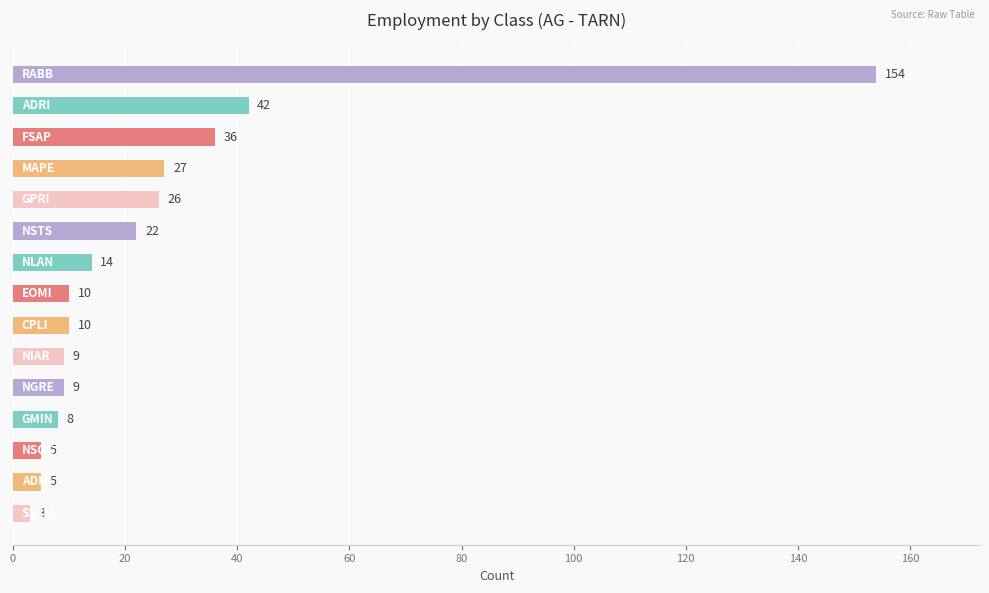

Reading top to bottom, list all the values displayed in this chart.

154	42	36	27	26	22	14	10	10	9	9	8	5	5	3